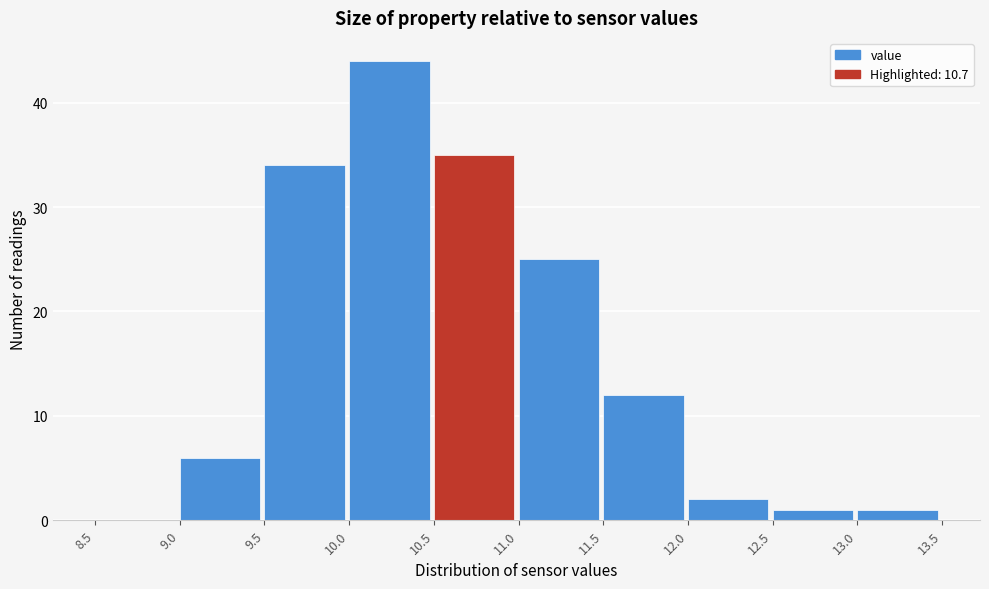

What is the height of the bar covering 9.0 to 9.5 on the x-axis? The values are not printed on the chart, so give them approximately, as read against the axis.

6